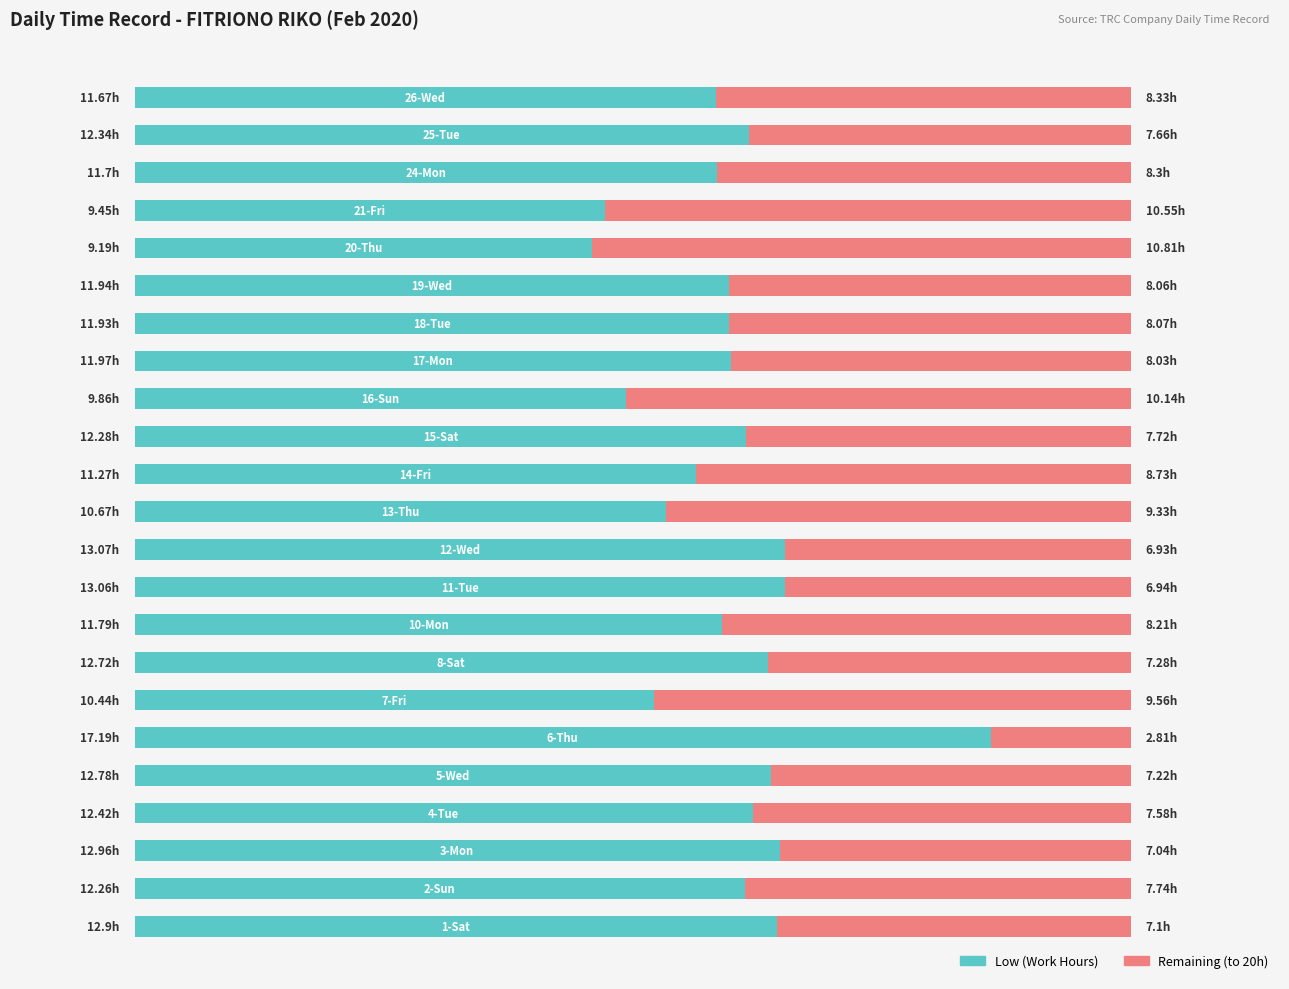

What is the lowest value of the Low (Work Hours) series?

9.2